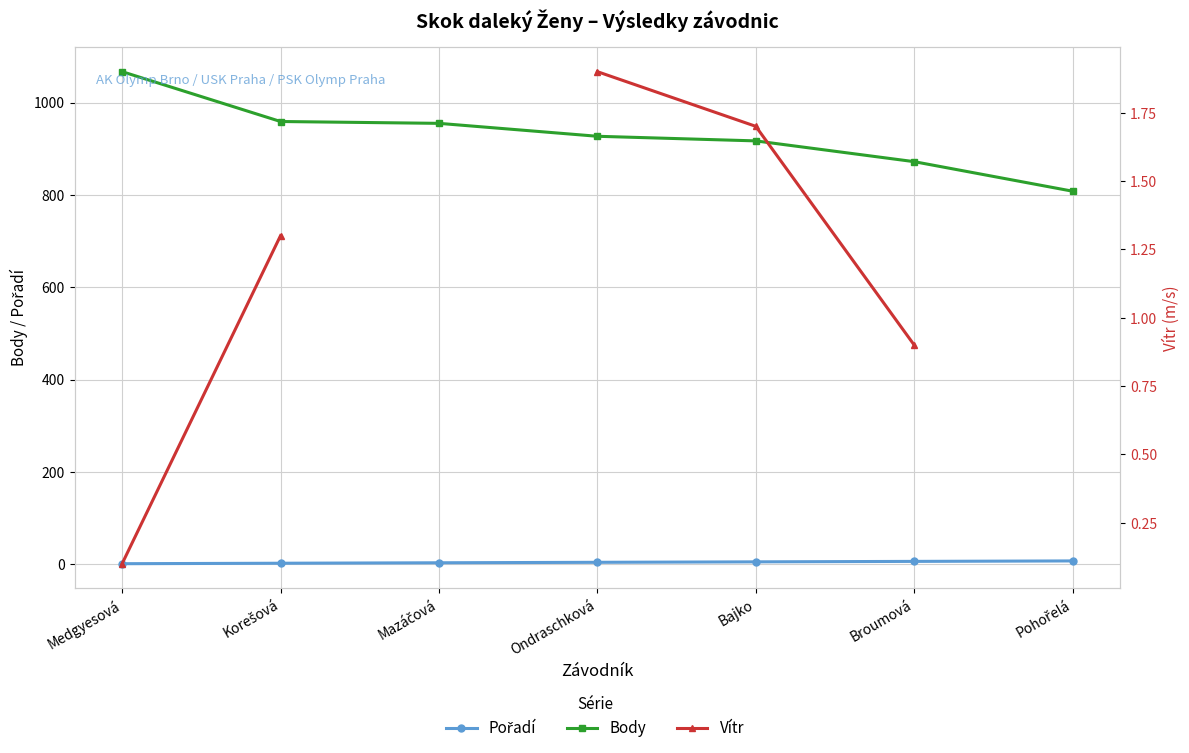

What is the total value across all series at Bajko?

923.7